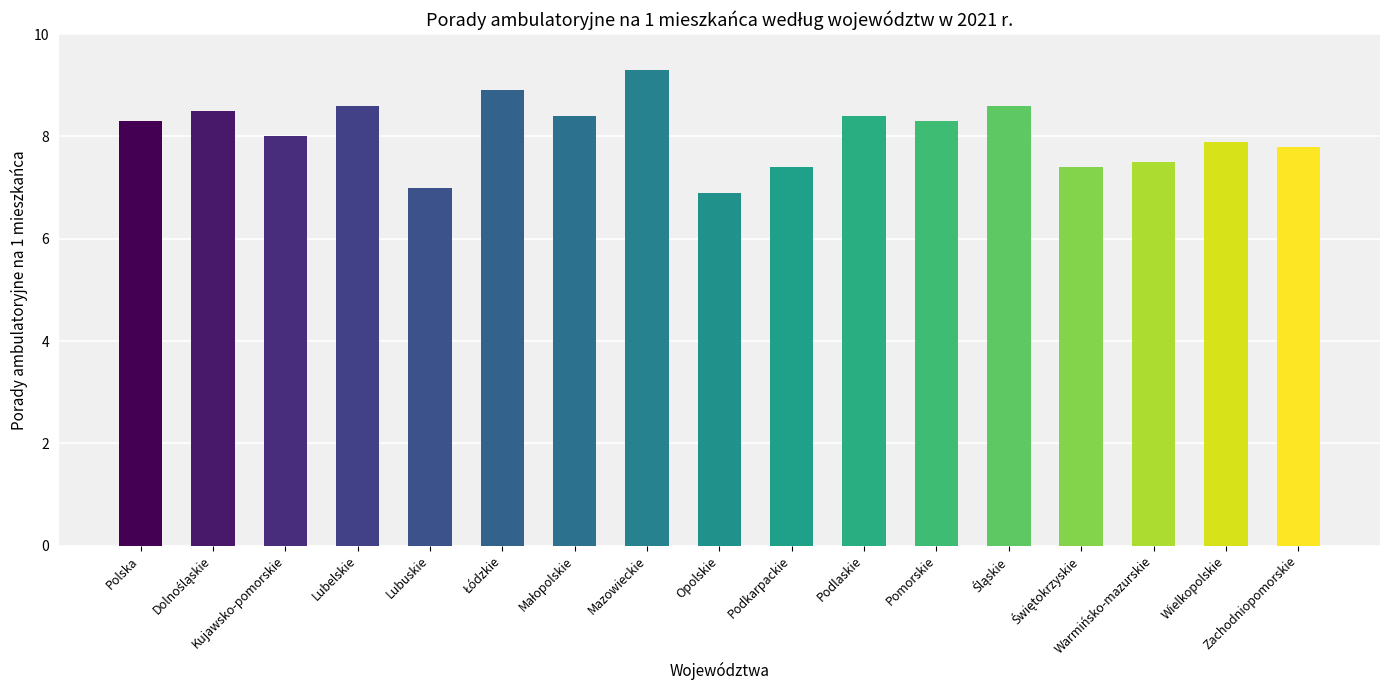

What is the label of the 12th bar from the left?

Pomorskie